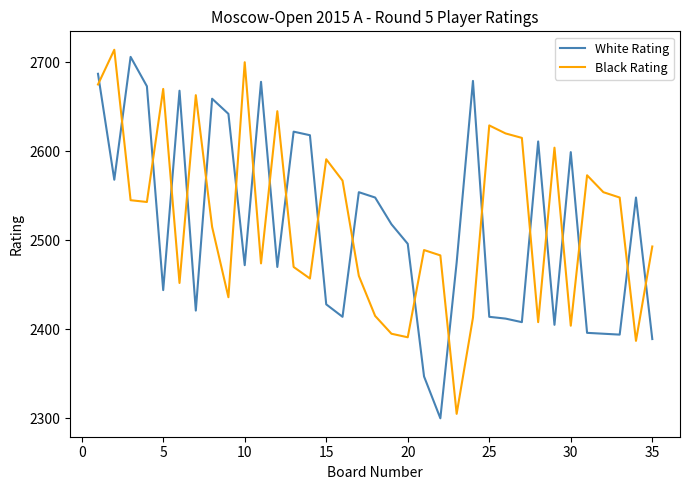

What is the maximum value shown in the chart?

2714